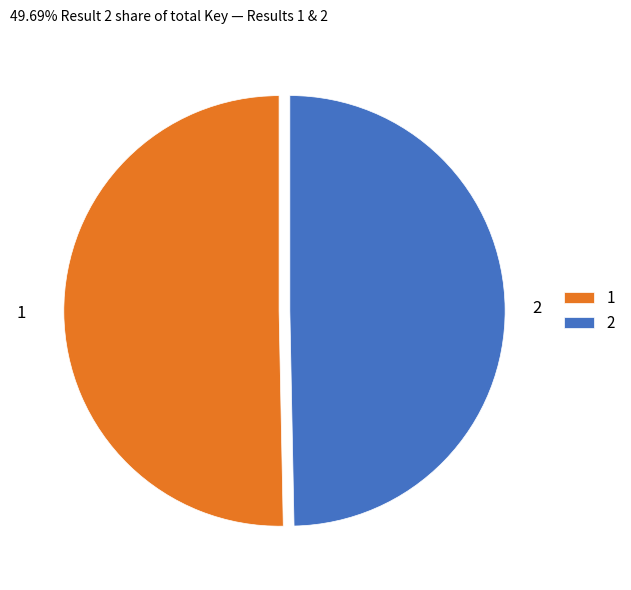

Is it true that 2 is 50% of the pie?

True